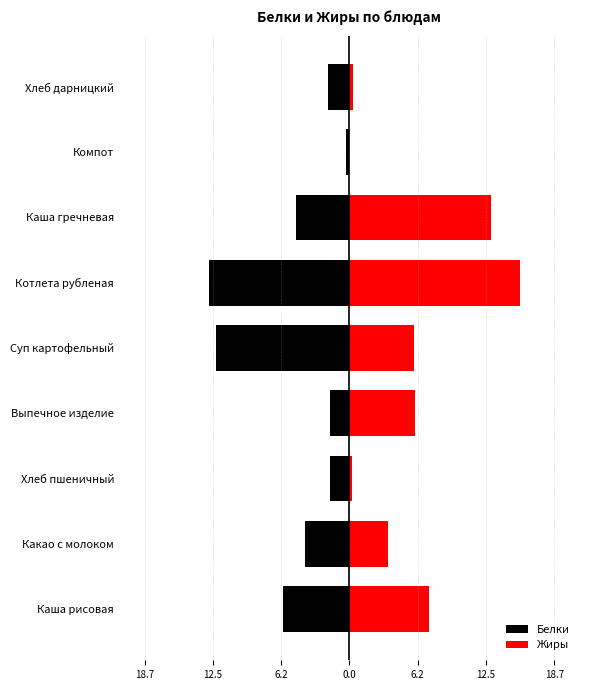

Between Каша гречневая and Хлеб дарницкий, which series saw the biggest shift?

Жиры